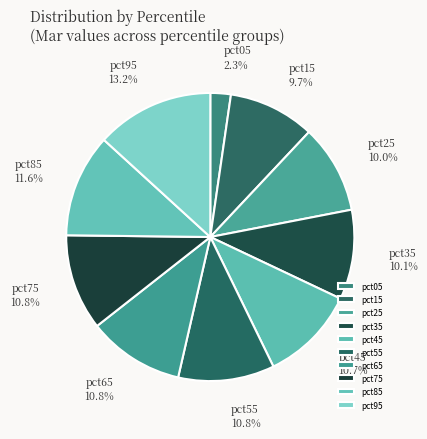

Approximately how many times larger is the value at pct15 compared to pct65?

0.9